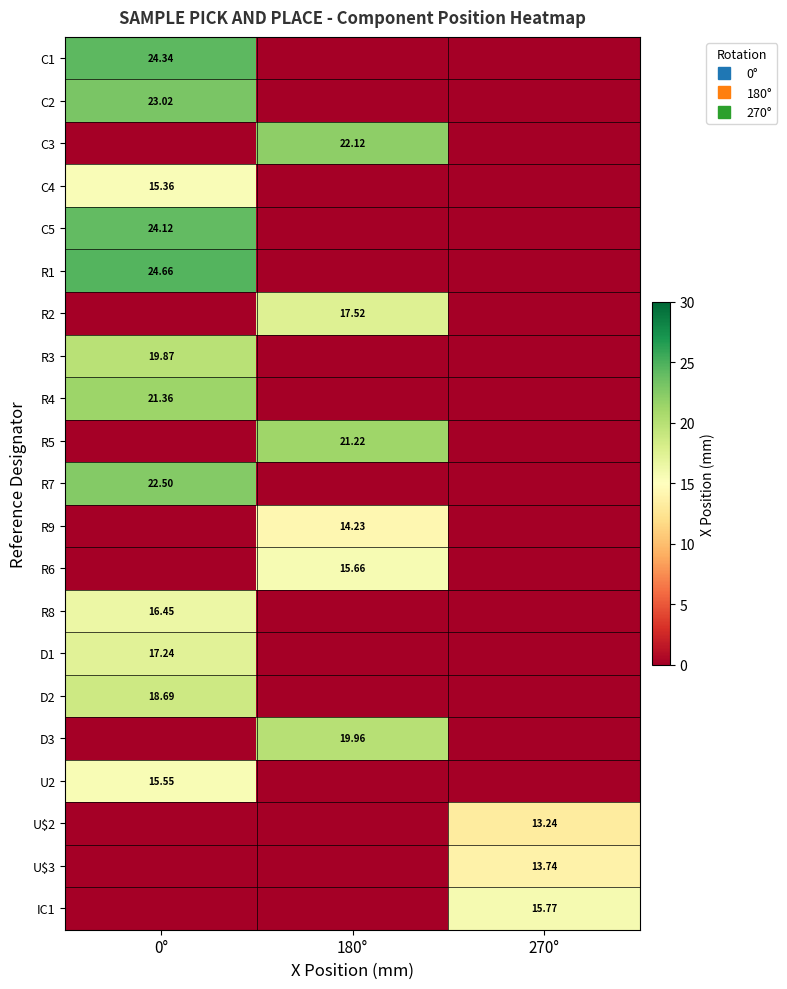

How many values in R6 are above zero?

1